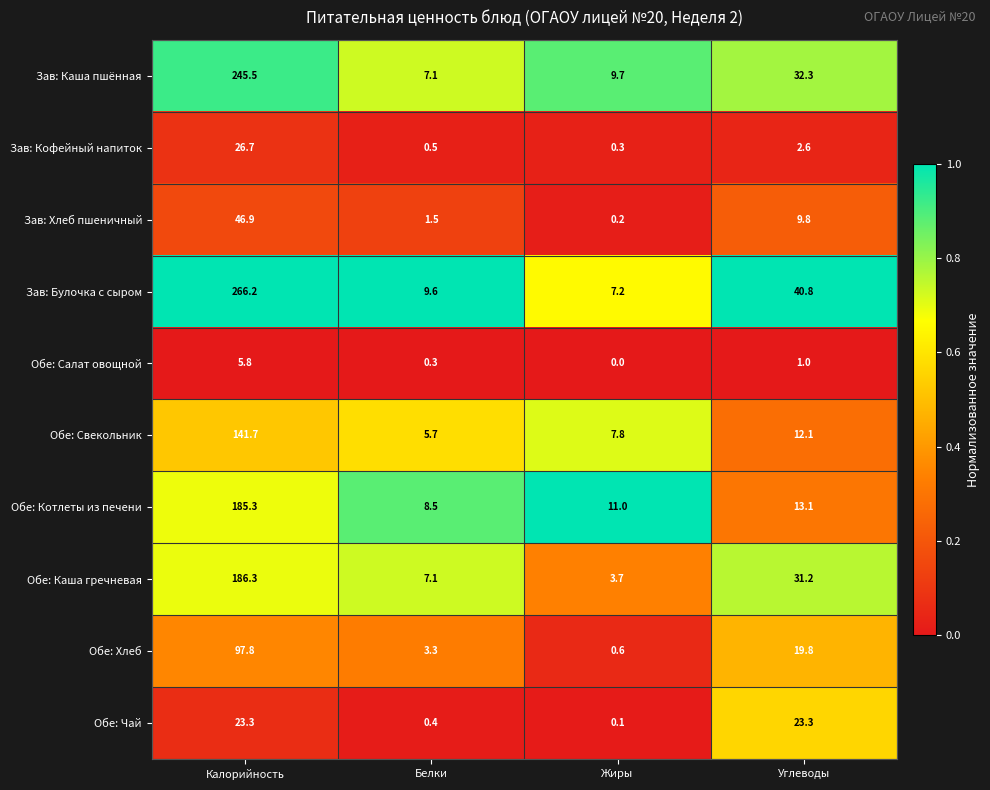

Rank the series by their maximum value, from highest to lowest.

Зав: Булочка с сыром, Зав: Каша пшённая, Обе: Каша гречневая, Обе: Котлеты из печени, Обе: Свекольник, Обе: Хлеб, Зав: Хлеб пшеничный, Зав: Кофейный напиток, Обе: Чай, Обе: Салат овощной